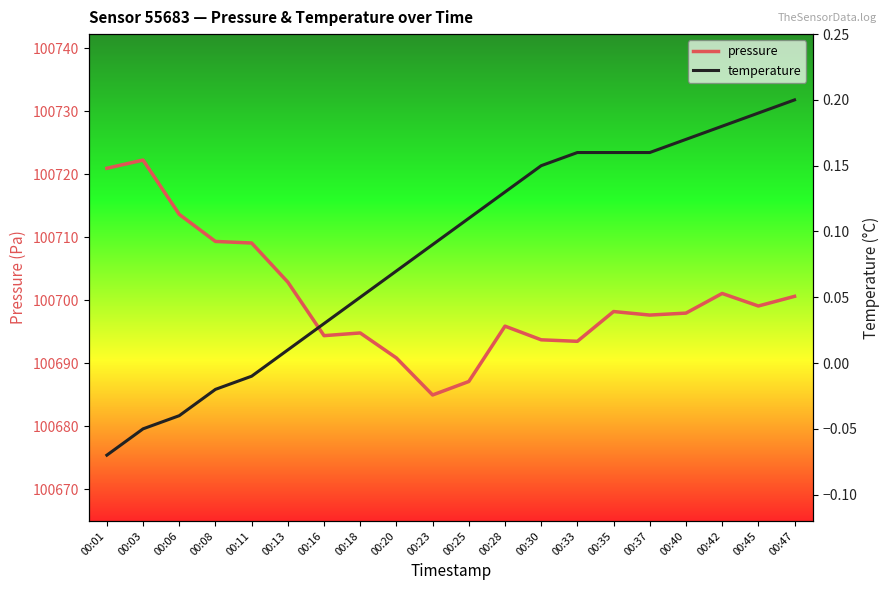

How many data points in temperature are less than 0?

5